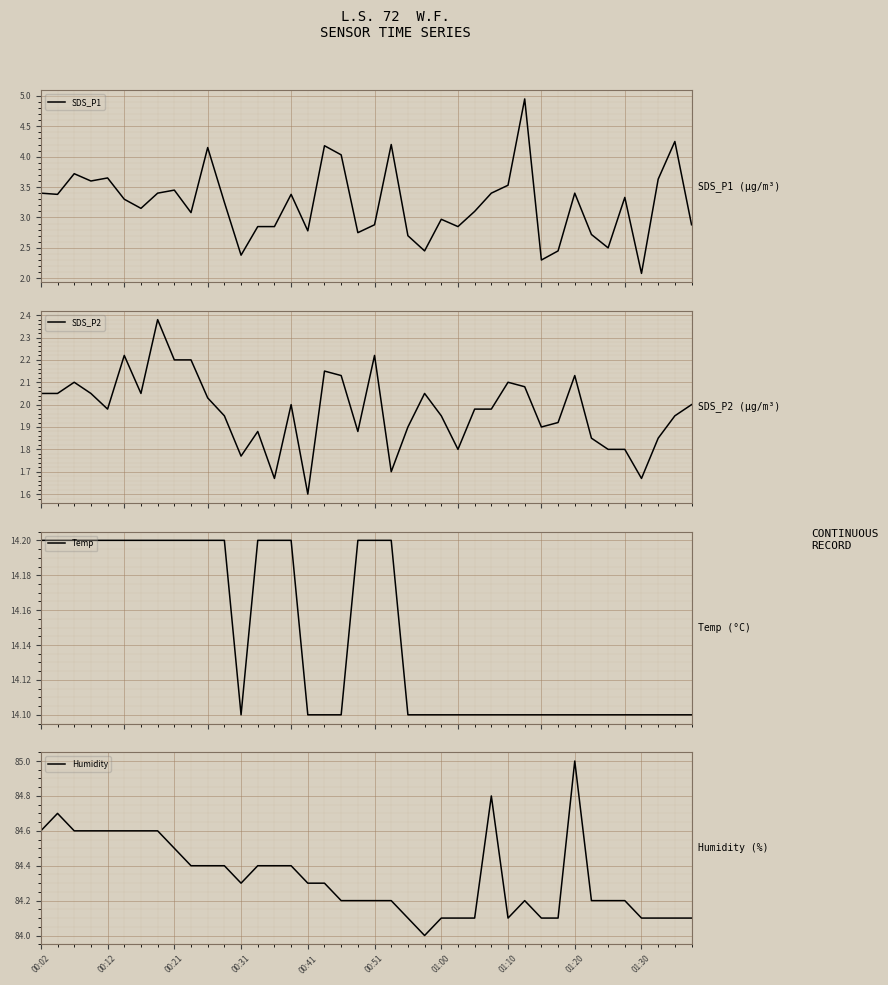

True or false: Humidity has a value of 84.1 at 01:00.

True